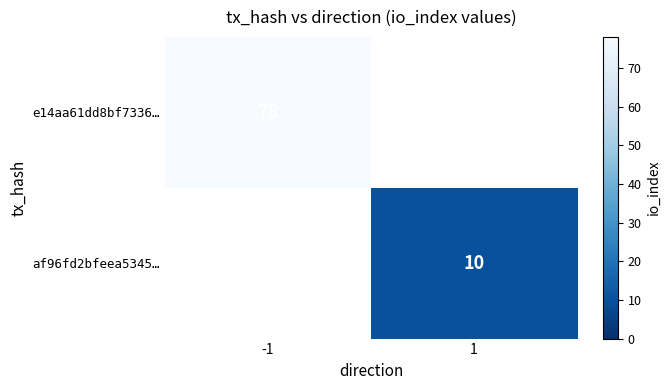

Is it true that af96fd2bfeea5345… equals 15.2 at 1?

False